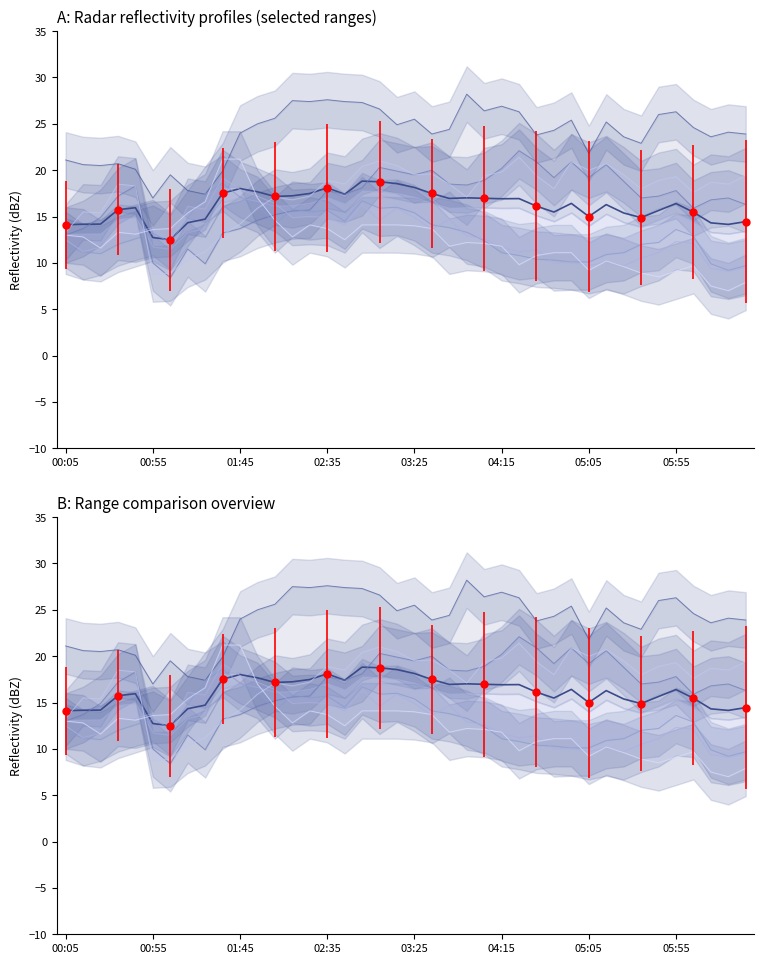

What is the sum of all values?

645.5